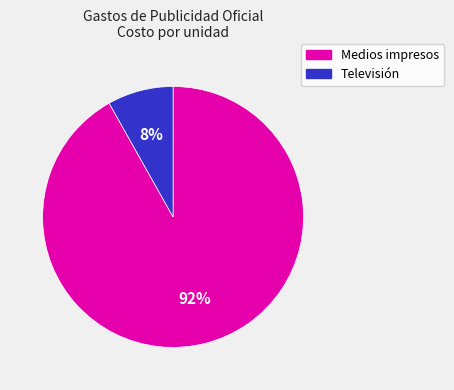

To the nearest percent, what portion does Medios impresos represent?

92%